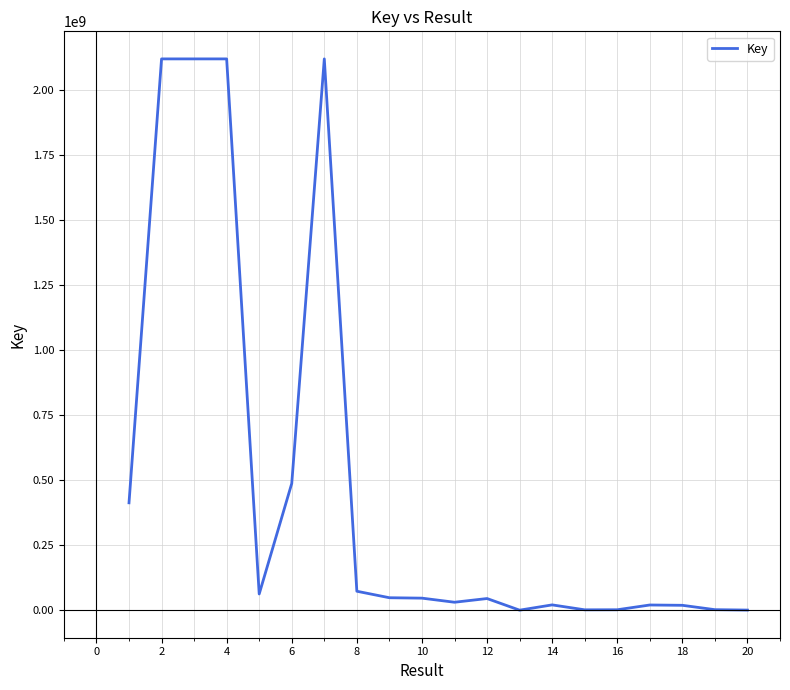

What is the difference between the maximum and minimum values?

2117885625